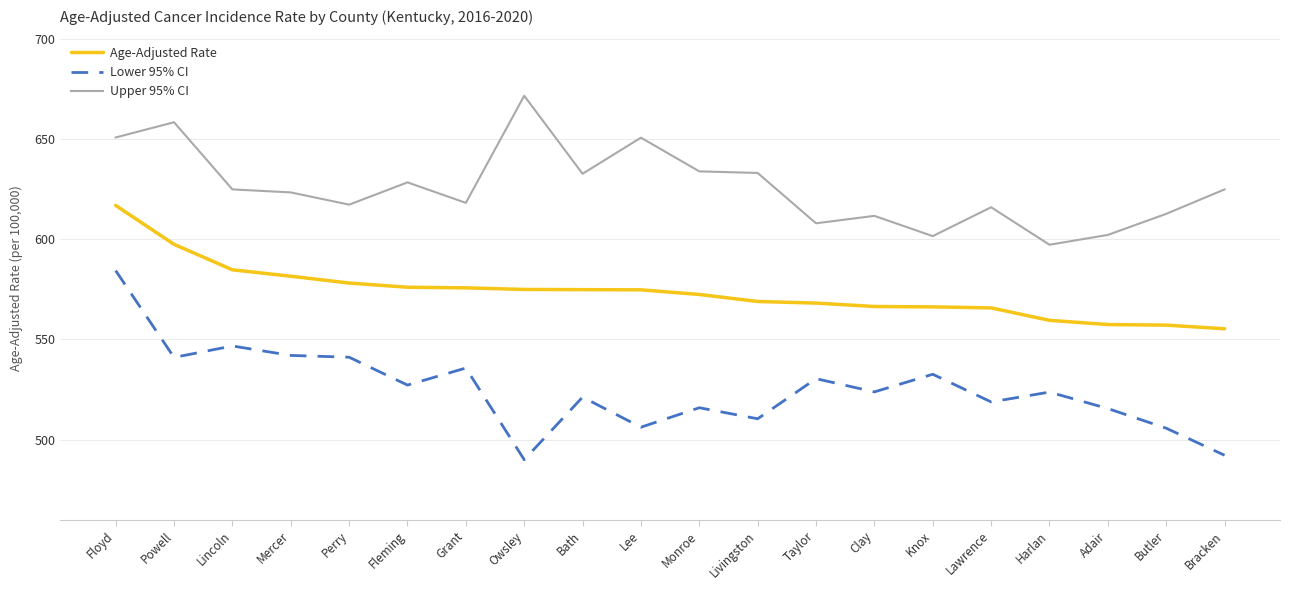

True or false: Age-Adjusted Rate and Upper 95% CI cross at least once.

False